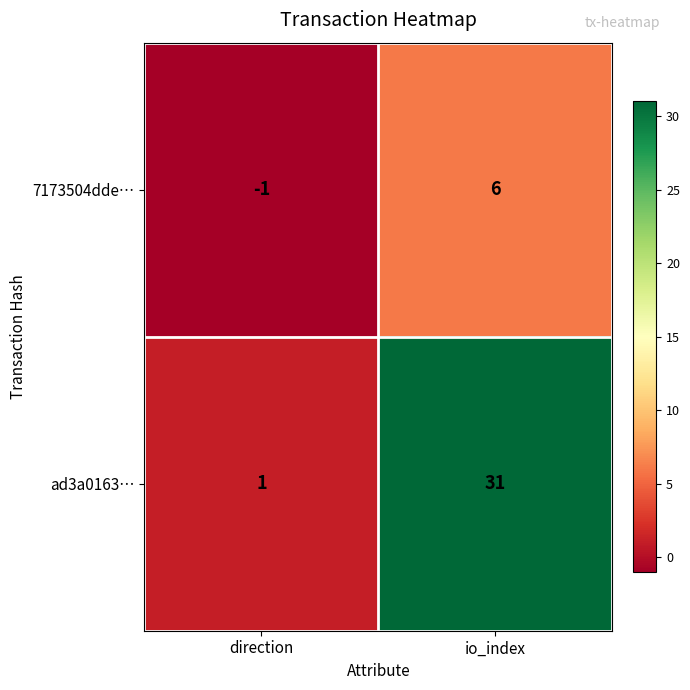

At which label is 7173504dde… closest to 2?

direction